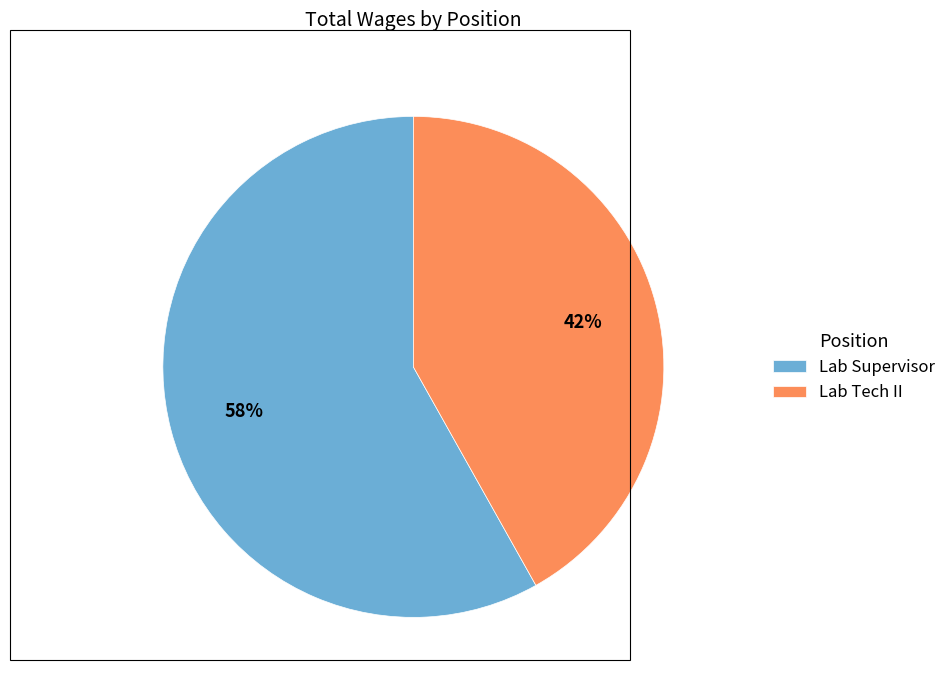

Between Lab Tech II and Lab Supervisor, which is larger?

Lab Supervisor